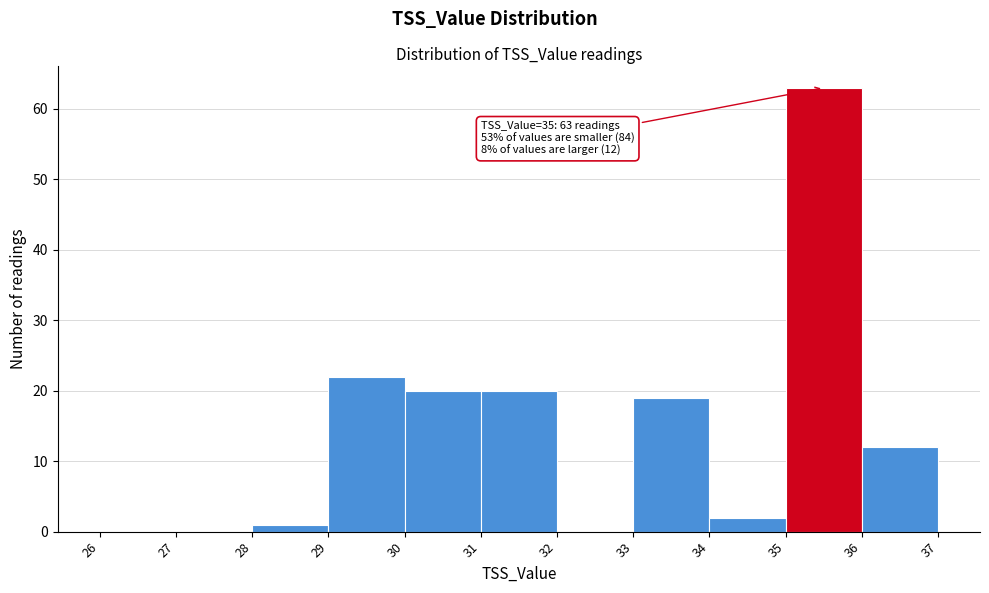

Over which range of the x-axis is the bar tallest?

35 to 36